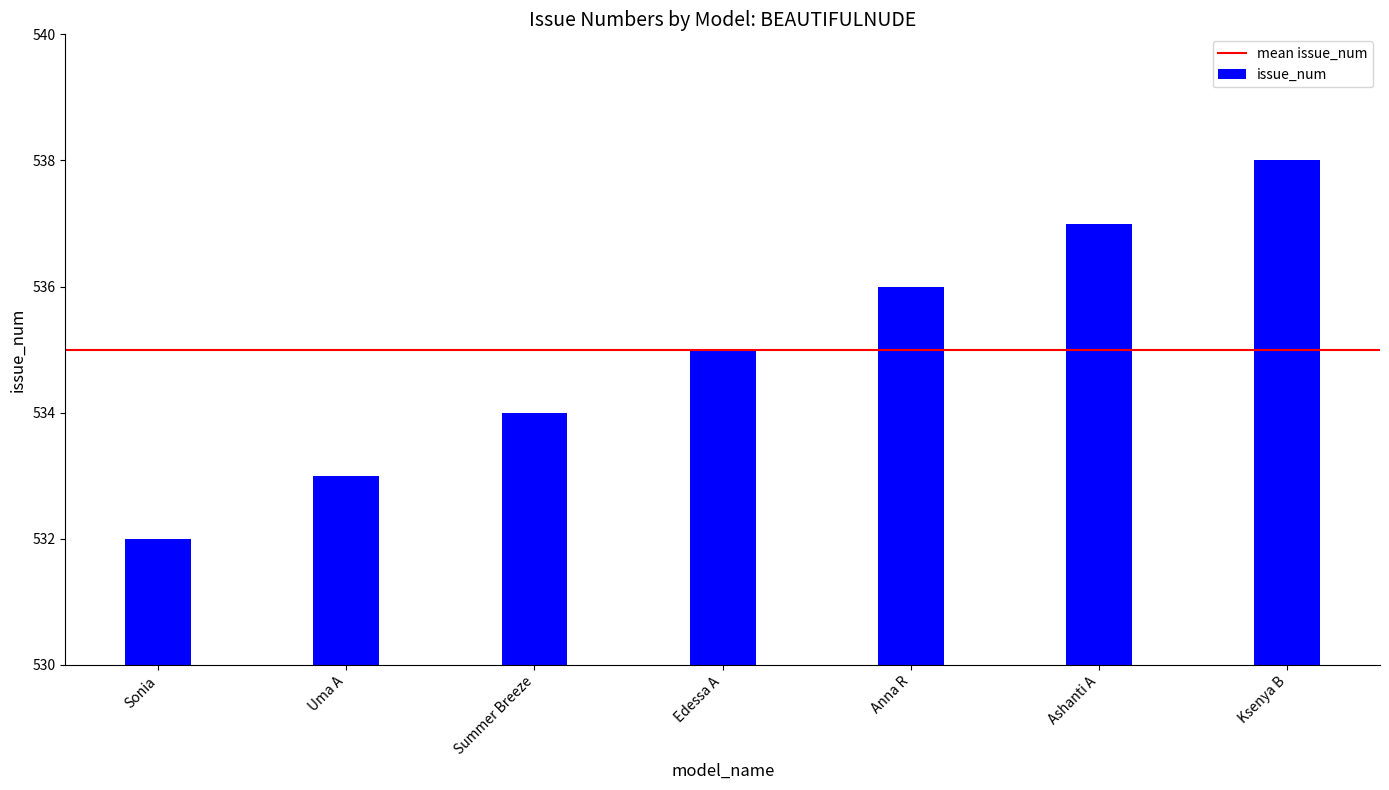

What position from the right is Ksenya B?

1